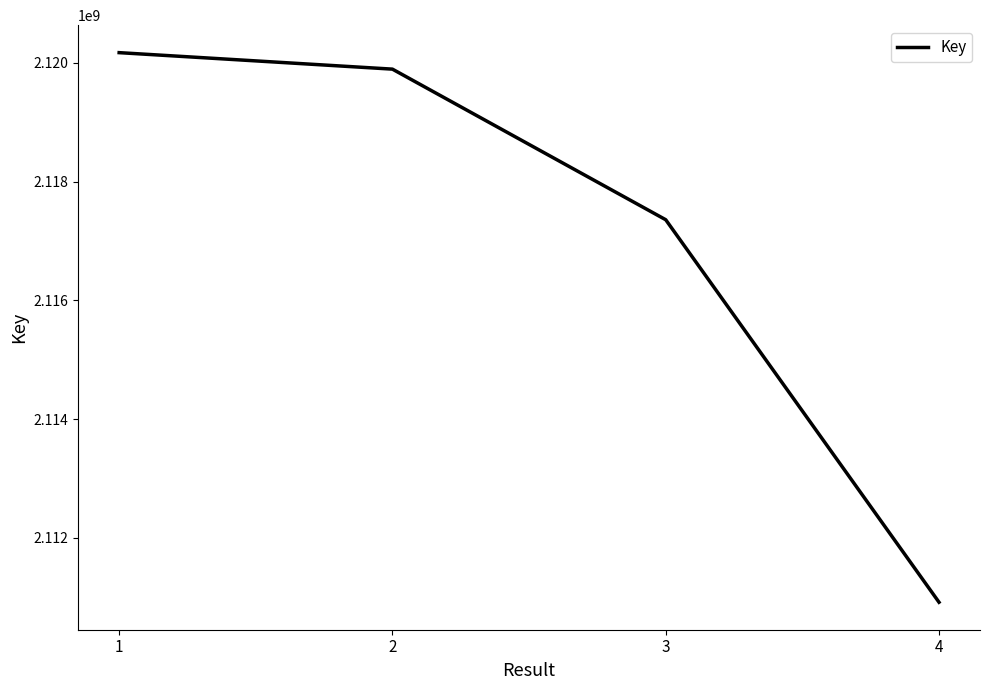

Reading left to right, extract all data points from this chart.

1=2120172865	2=2119895179	3=2117359252	4=2110917853